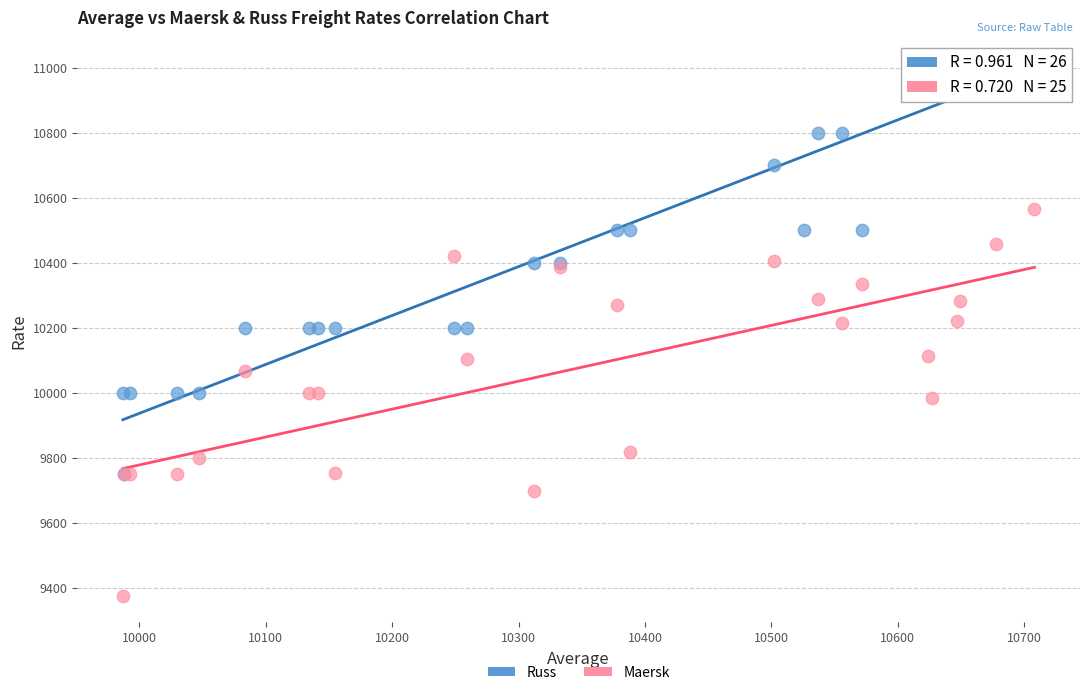

Which series reaches the maximum Y coordinate?

Russ